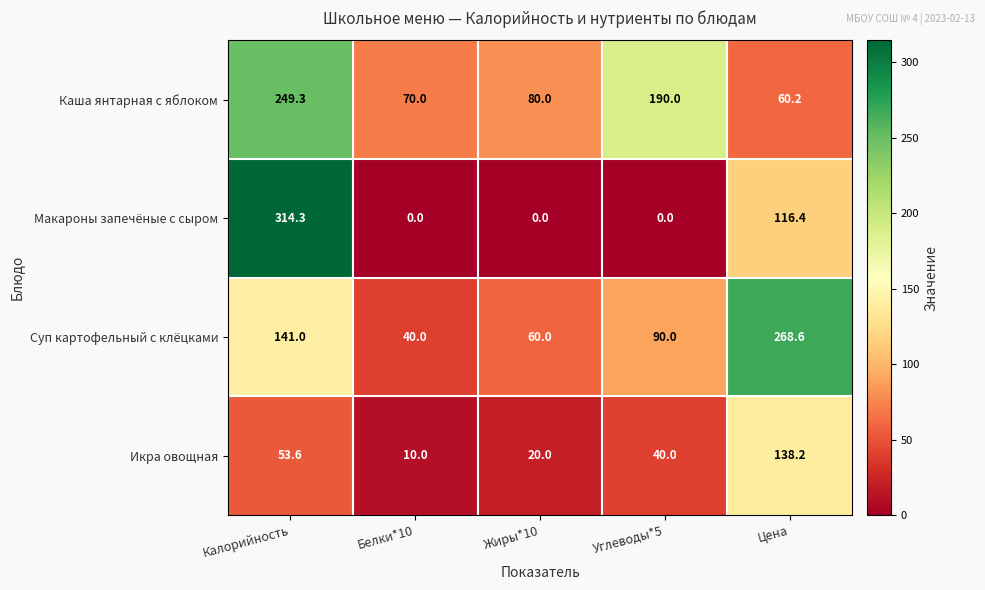

At which category does the chart reach its peak across all series?

Калорийность